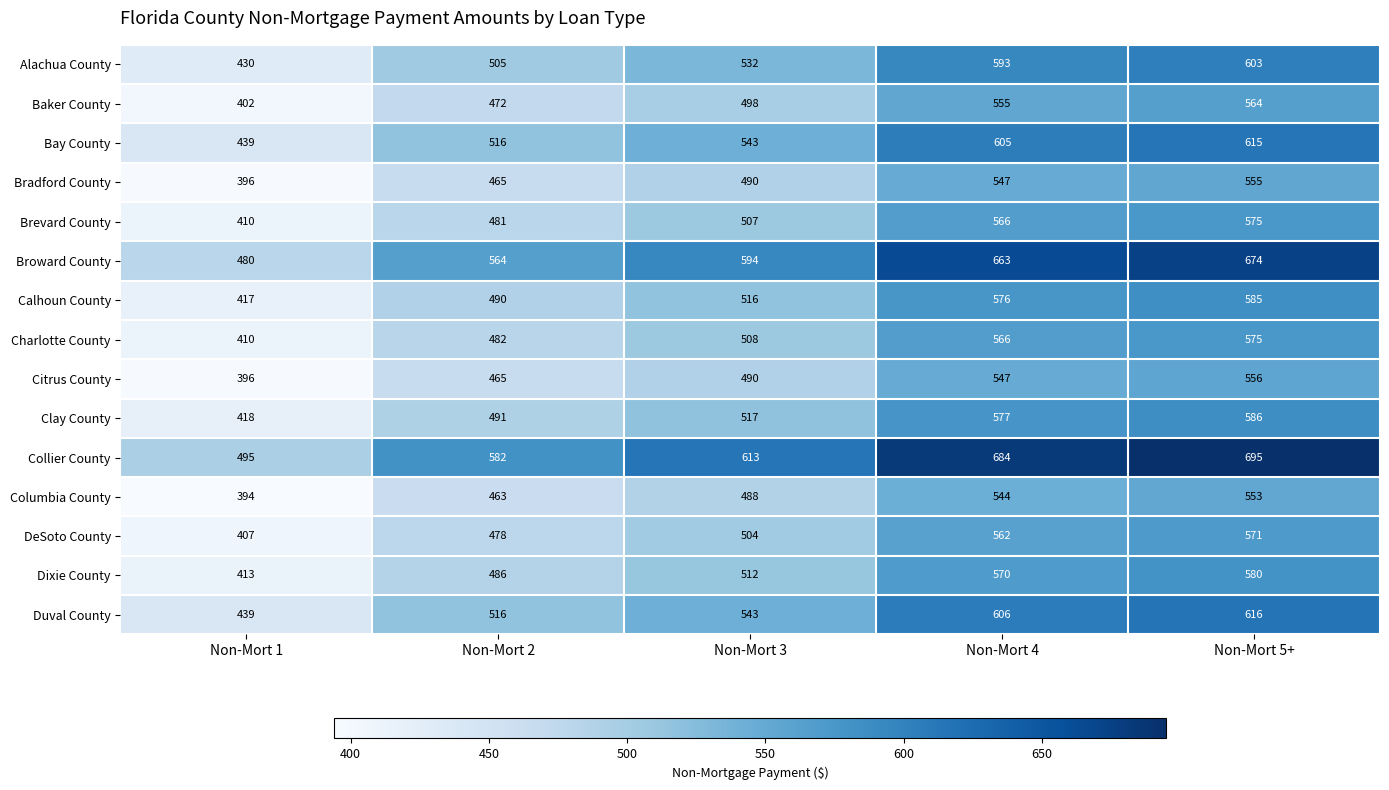

At which category does the chart reach its minimum across all series?

Non-Mort 1